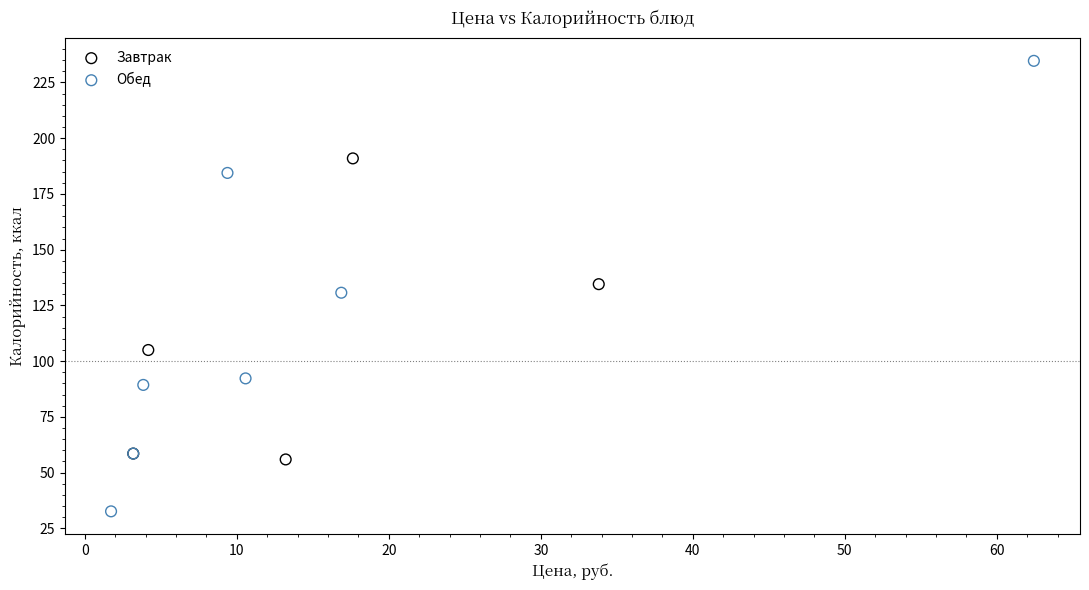

Which series contains the highest Y value?

Обед